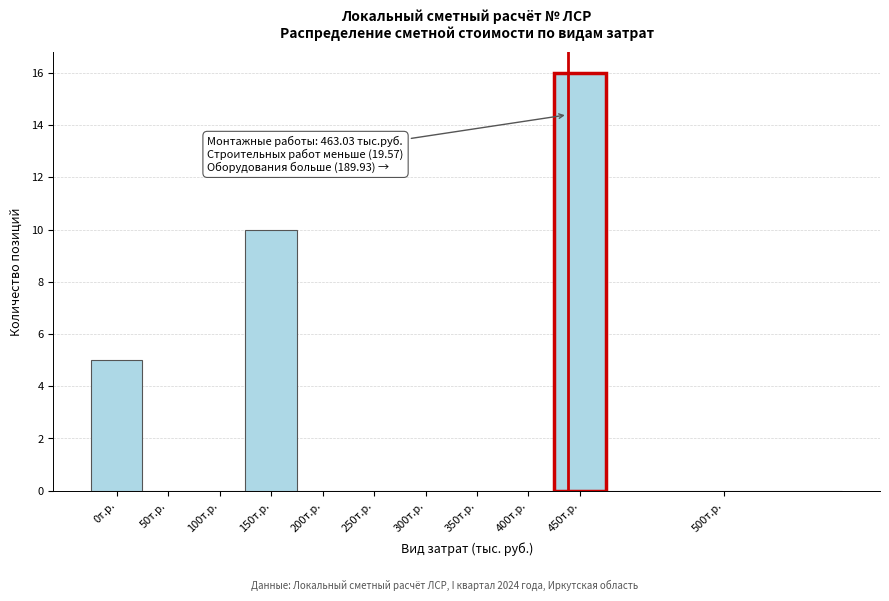

Reading left to right, what are all the values shown in this chart?

0т.р.=5	50т.р.=0	100т.р.=0	150т.р.=10	200т.р.=0	250т.р.=0	300т.р.=0	350т.р.=0	400т.р.=0	450т.р.=16	500т.р.=0